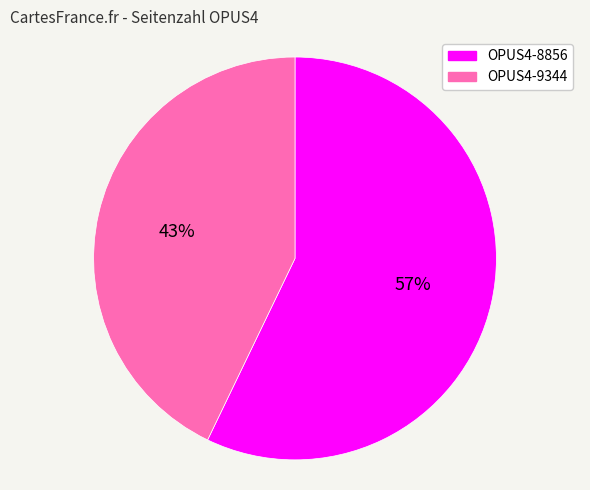

Combined, do OPUS4-8856 and OPUS4-9344 account for over 50%?

Yes